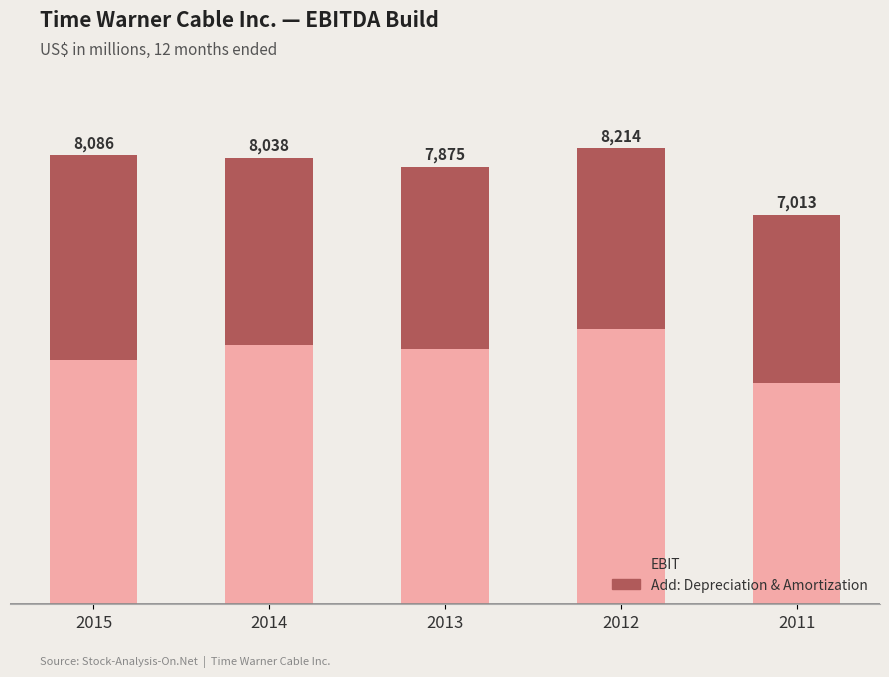

What are all the series names shown in the legend?

EBIT, Add: Depreciation & Amortization